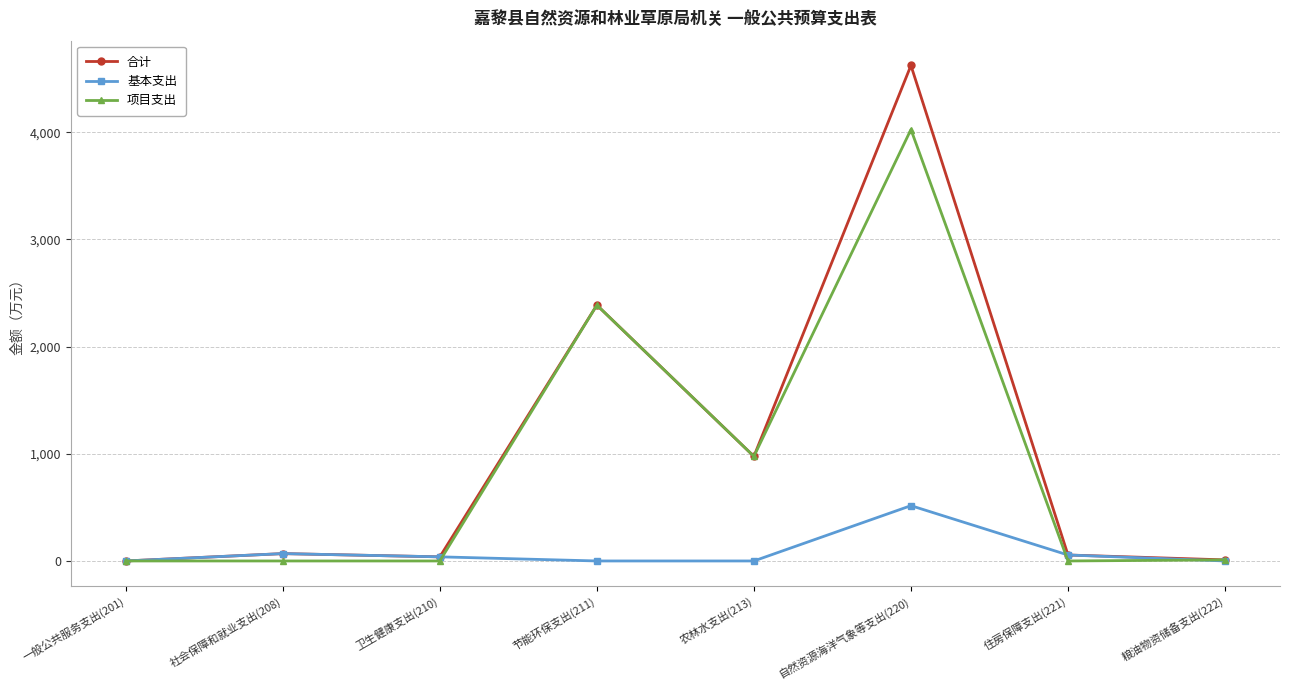

True or false: 项目支出 and 基本支出 cross at least once.

True